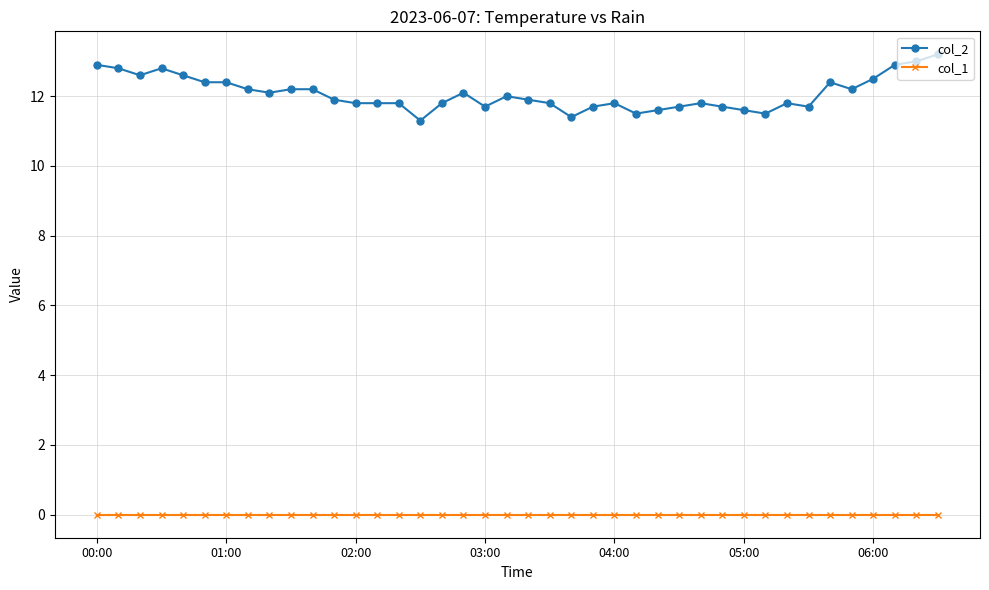

Which series has the largest total across all categories?

col_2